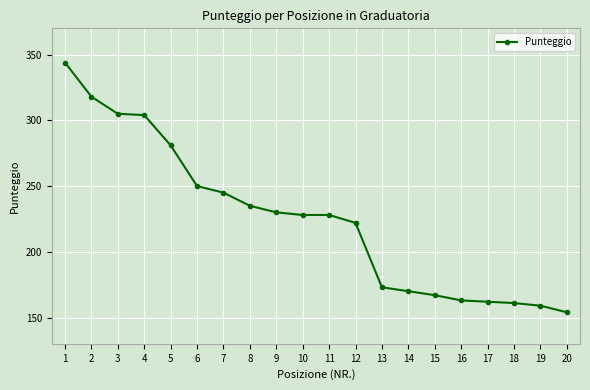

At which label is the value closest to 249?

6